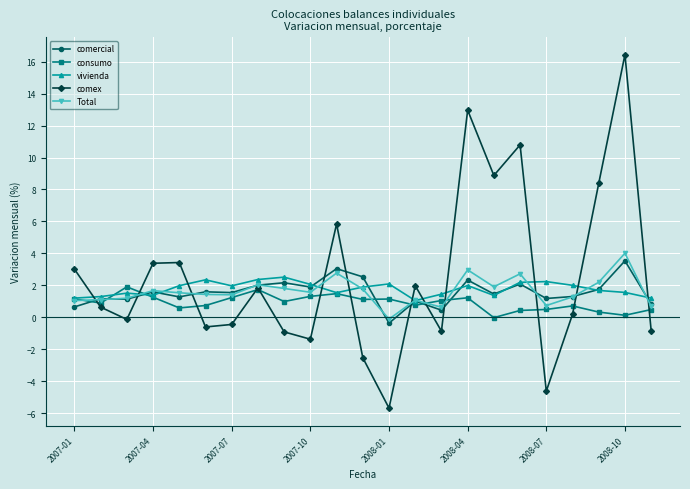

True or false: comercial and consumo cross at least once.

True